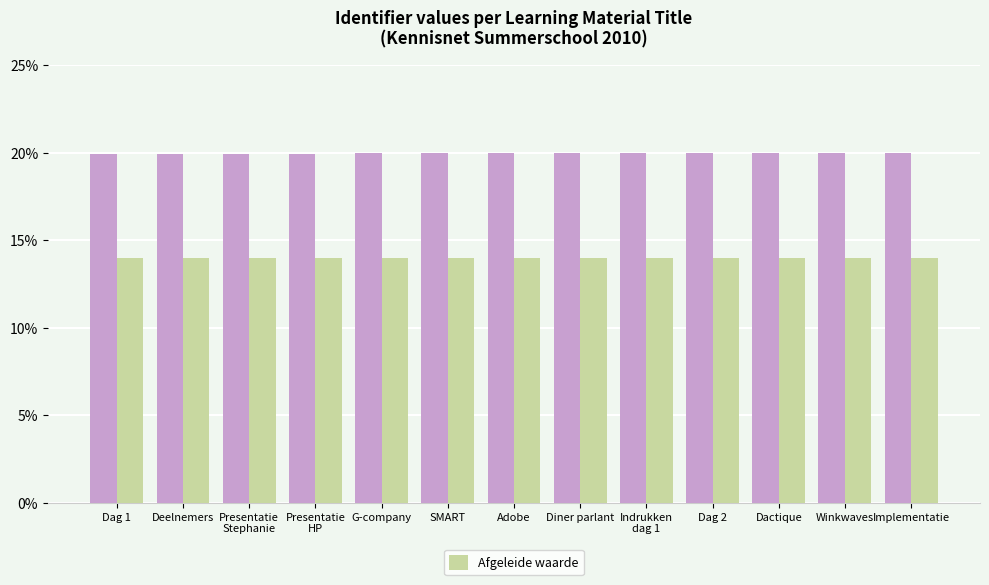

What is the total value across all series at Dag 1?

33.9